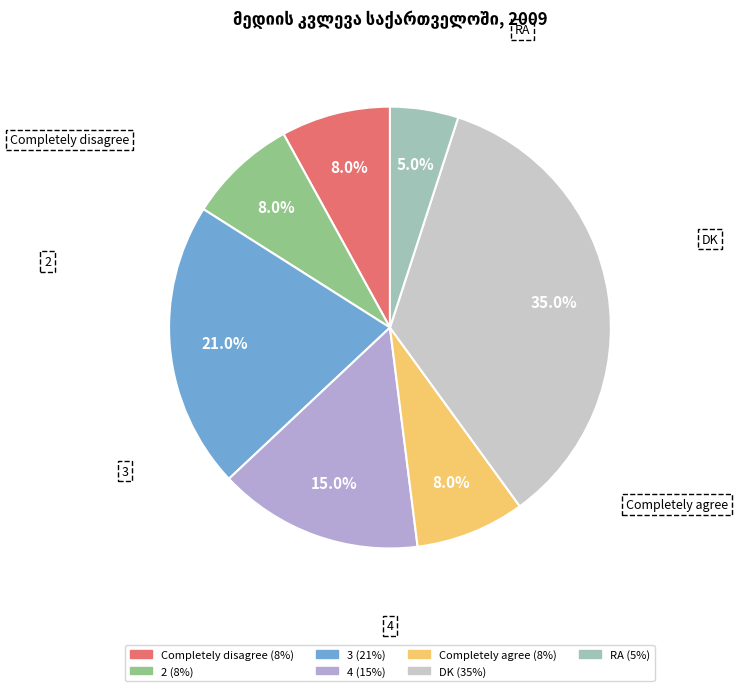

The 3 slice represents 21% of the pie. True or false?

True